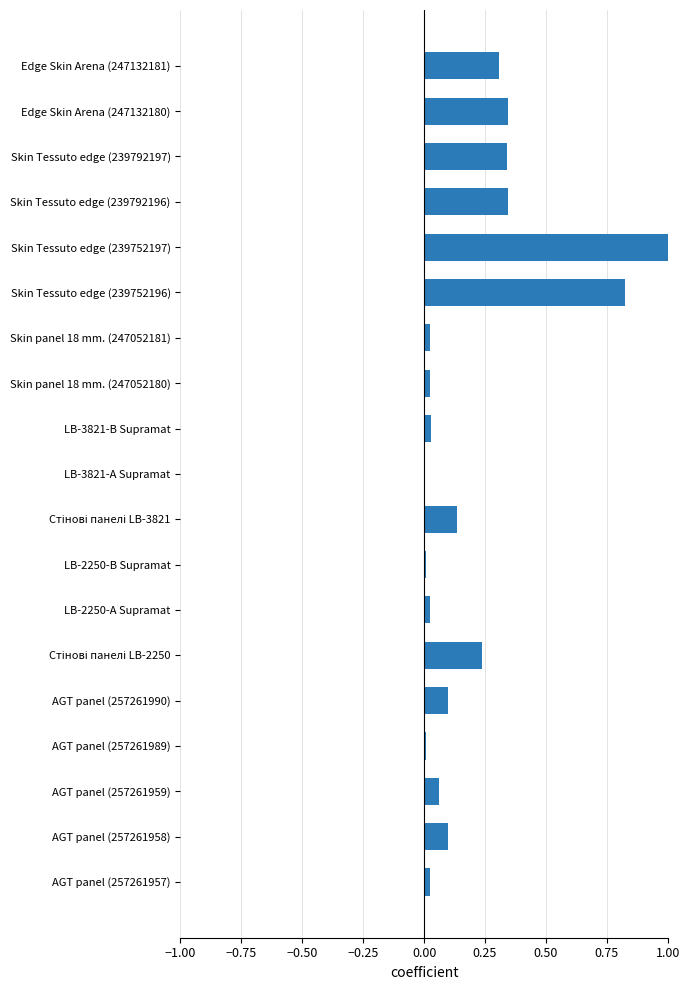

True or false: the data shows 0.0 at AGT panel (257261957).

True